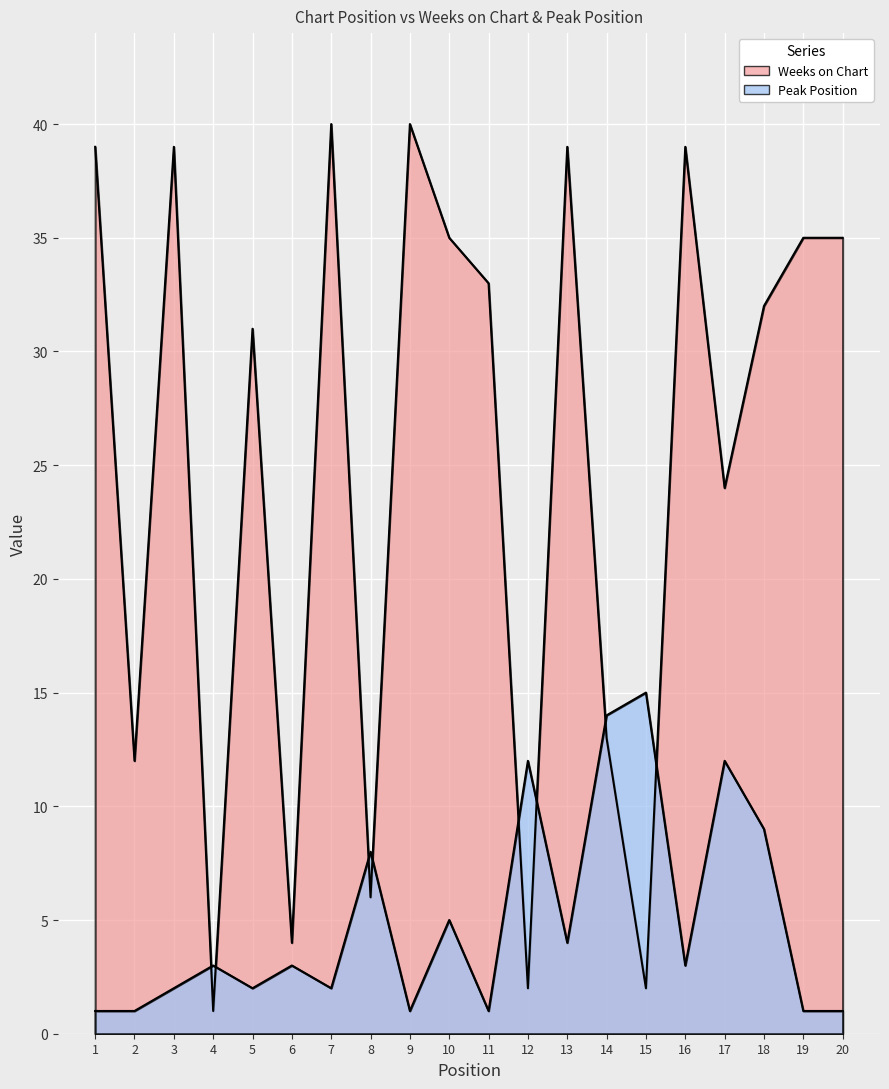

Which series has the widest spread of values?

Weeks on Chart